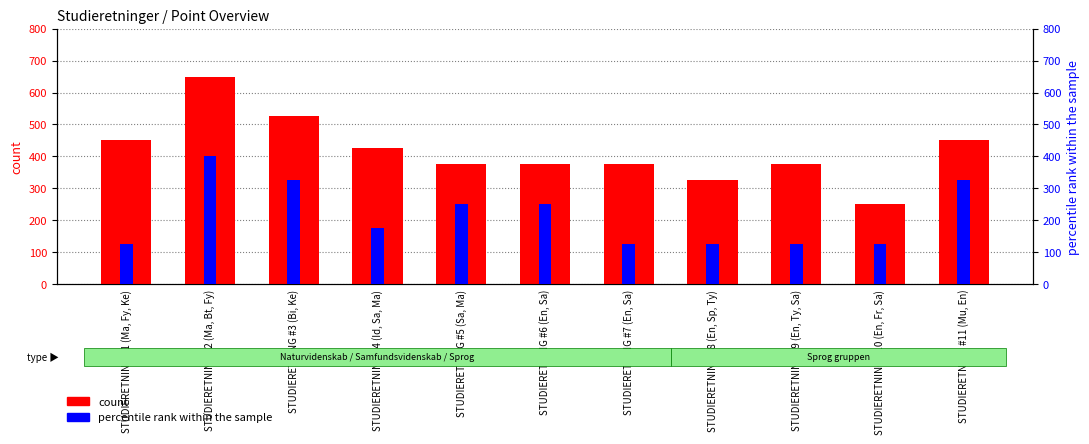

What is the label of the 1st bar from the left?

STUDIERETNING #1 (Ma, Fy, Ke)